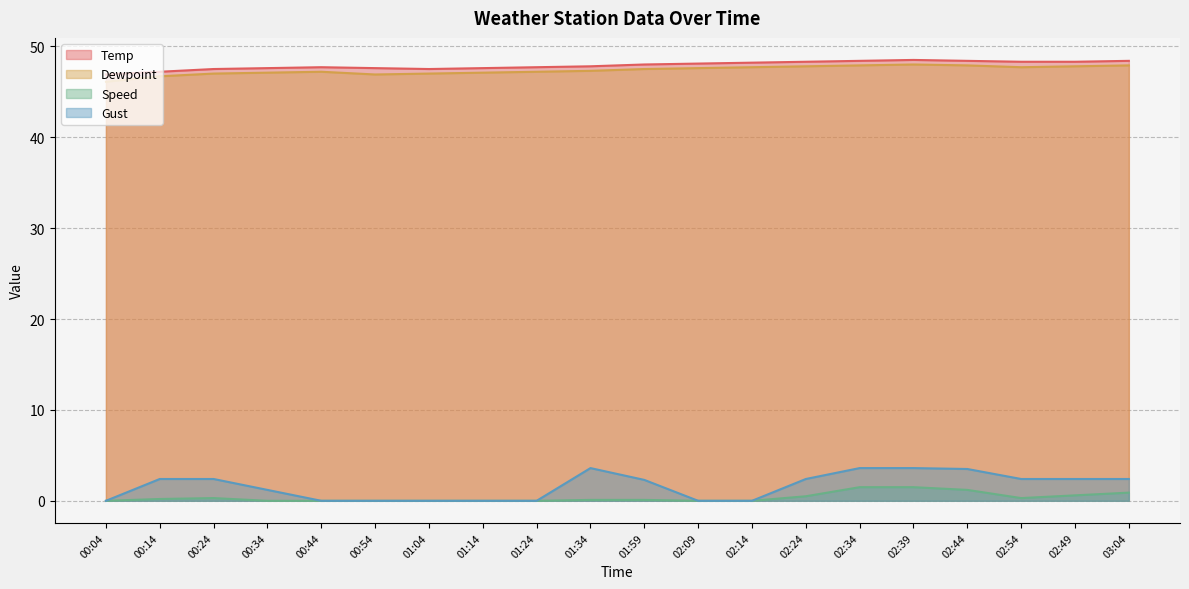

Is it true that Dewpoint equals 47.2 at 01:24?

True